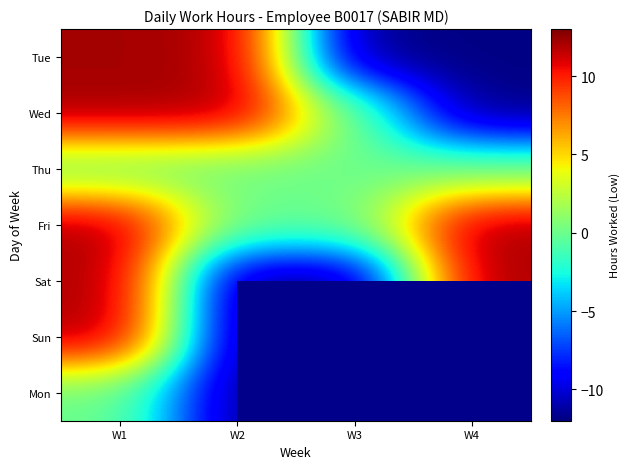

At which category does the chart reach its minimum across all series?

W2